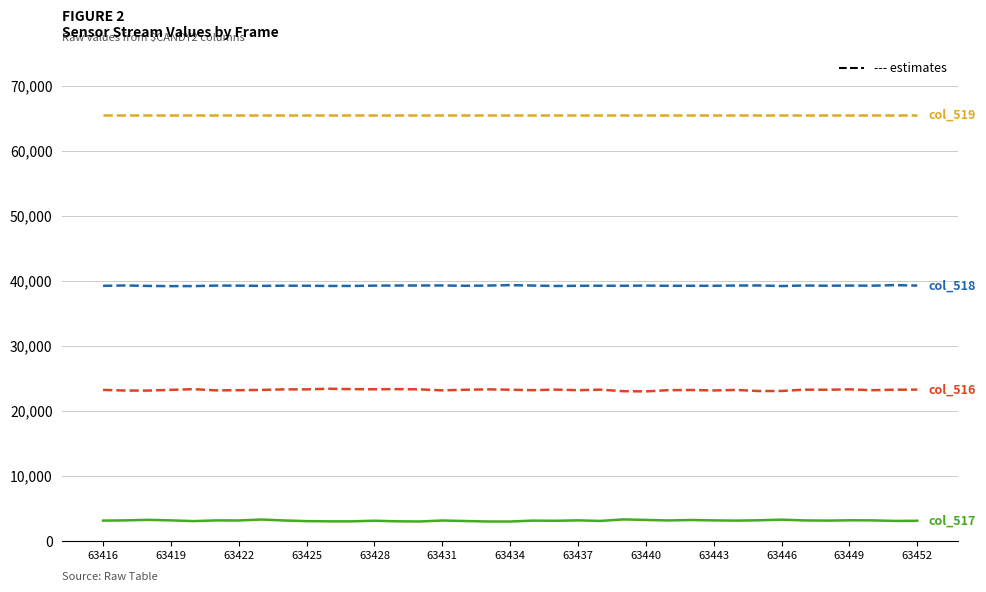

How many categories are shown in the chart?

37